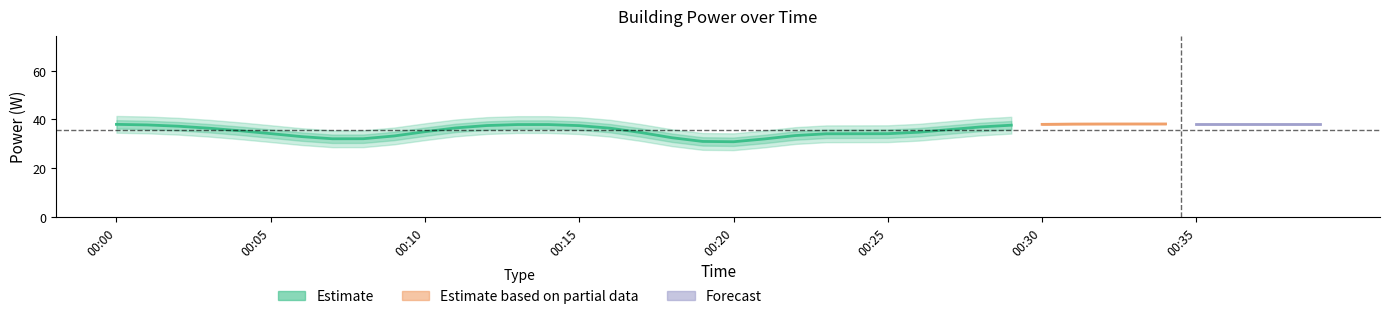

The value at 00:35 is 23.9. True or false?

False